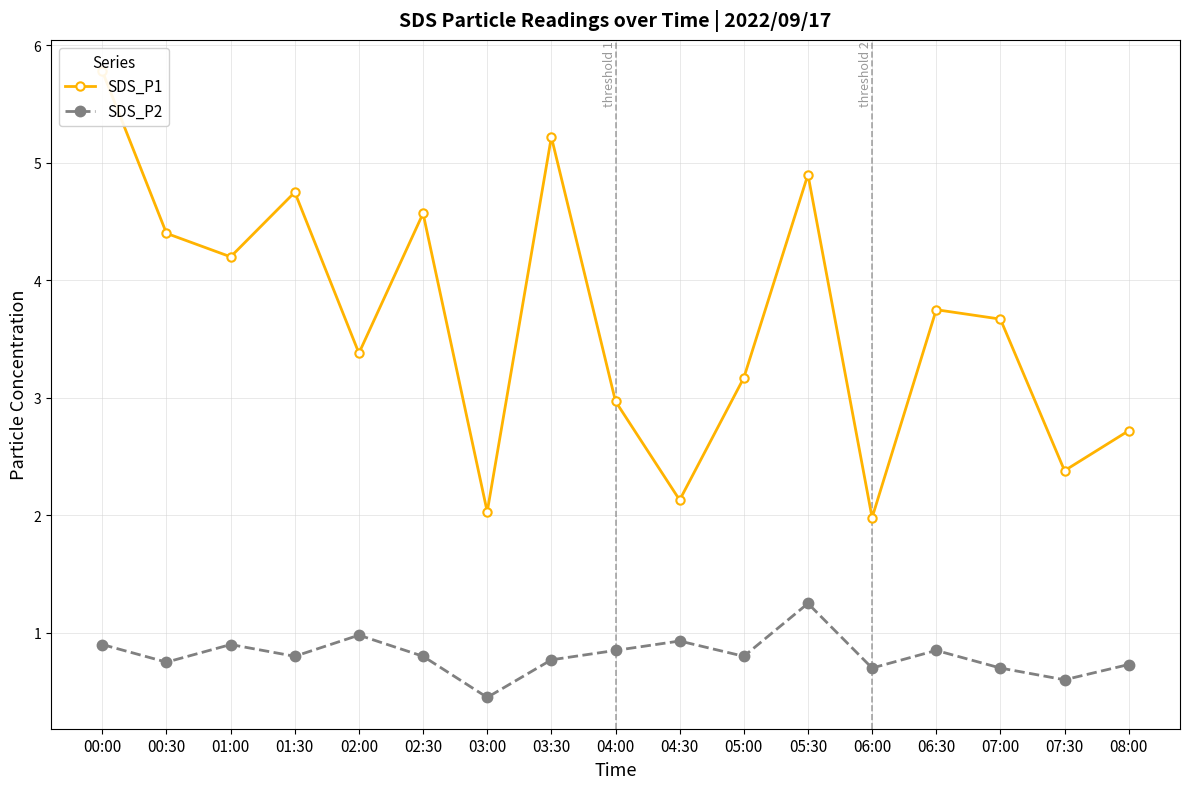

What is the difference between the second highest and second lowest values in the SDS_P2 series?

0.4